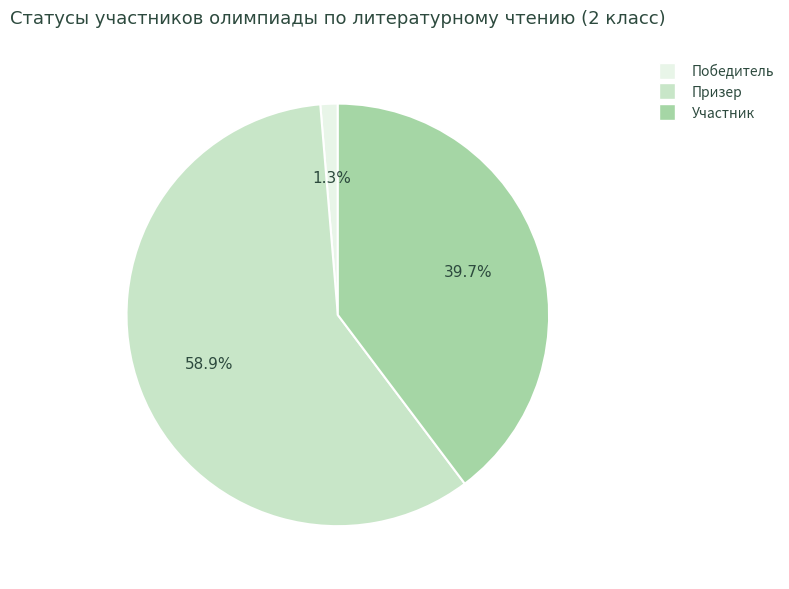

Does Победитель account for over 50% of the chart?

No